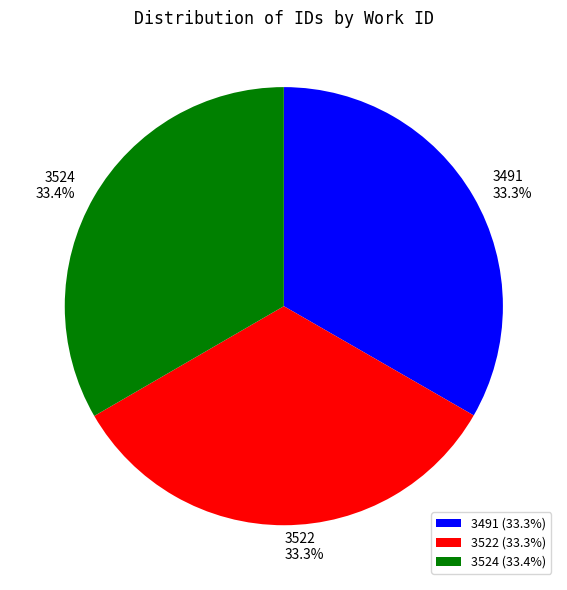

To the nearest percent, what is the combined percentage of 3491 and 3522?

67%